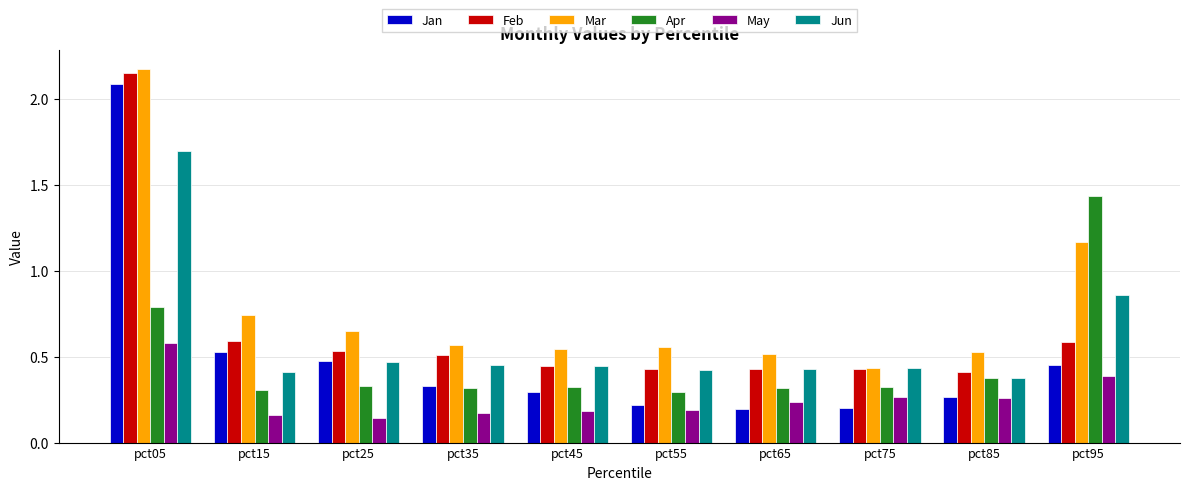

At which label does Jan reach its peak?

pct05